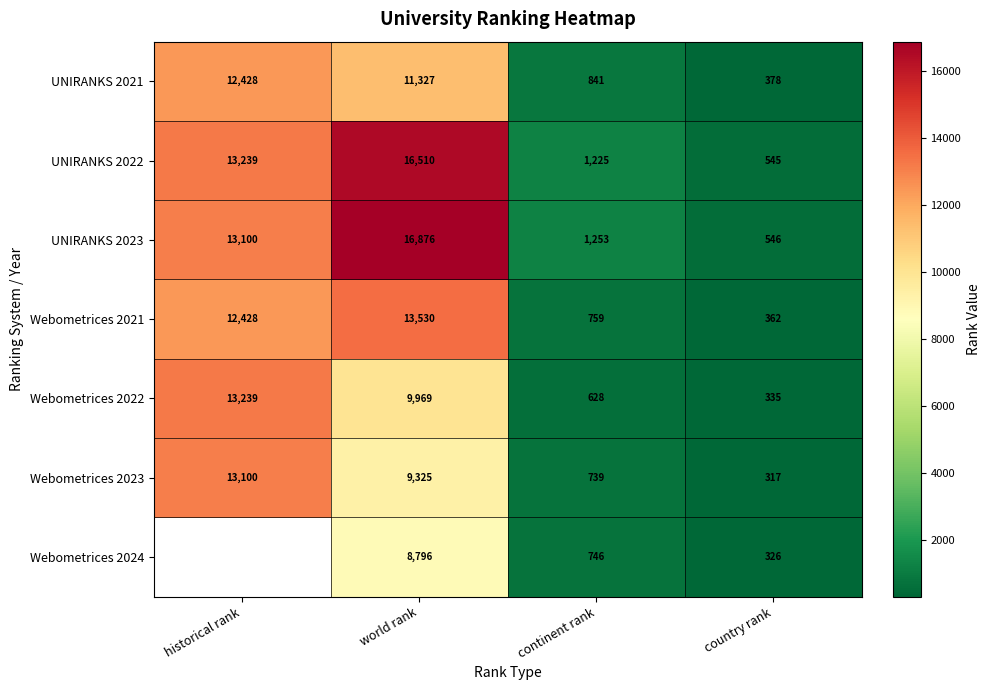

Between historical rank and world rank, which is larger?

historical rank